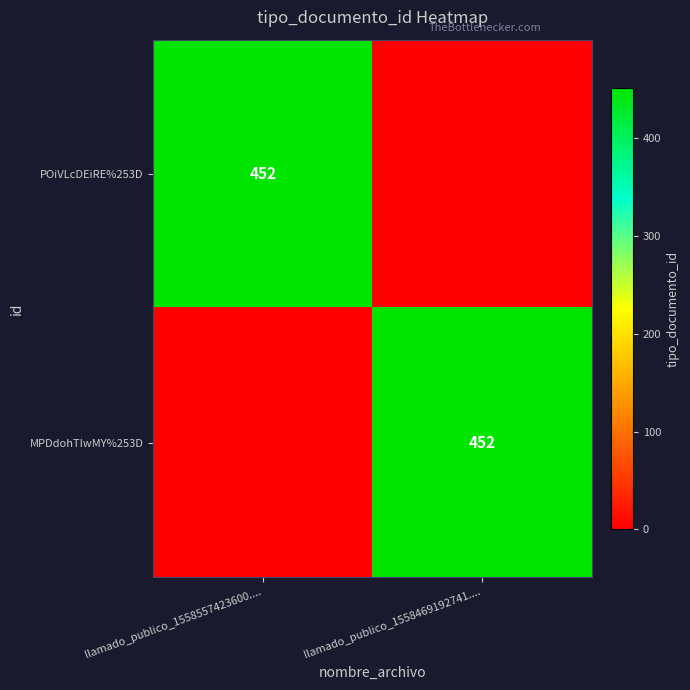

Is it true that MPDdohTIwMY%253D equals 452 at llamado_publico_1558469192741....?

True